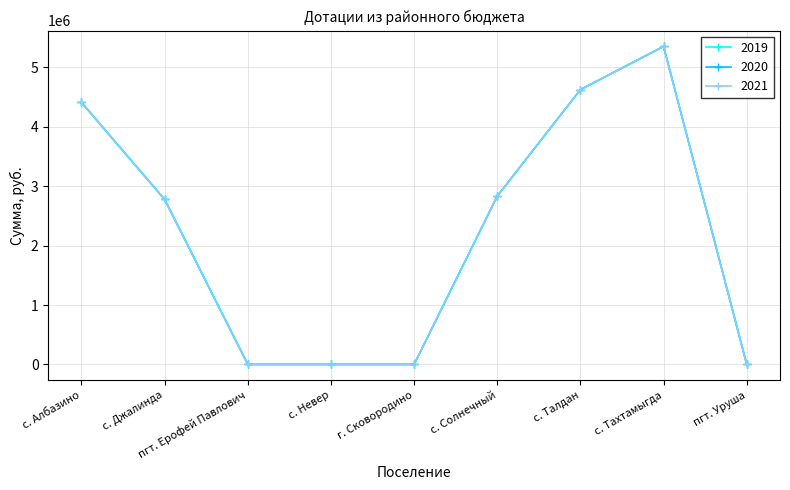

Does the chart have visible grid lines?

Yes